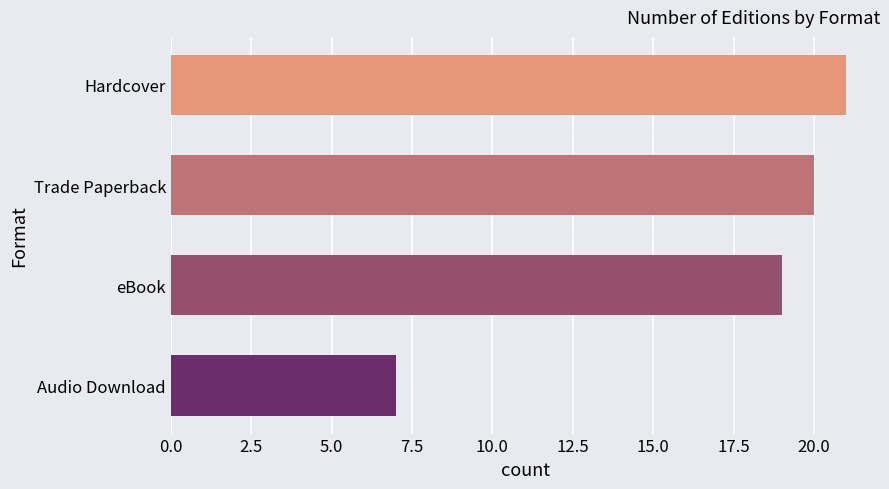

Are the bars grouped side by side (vs. stacked)?

No